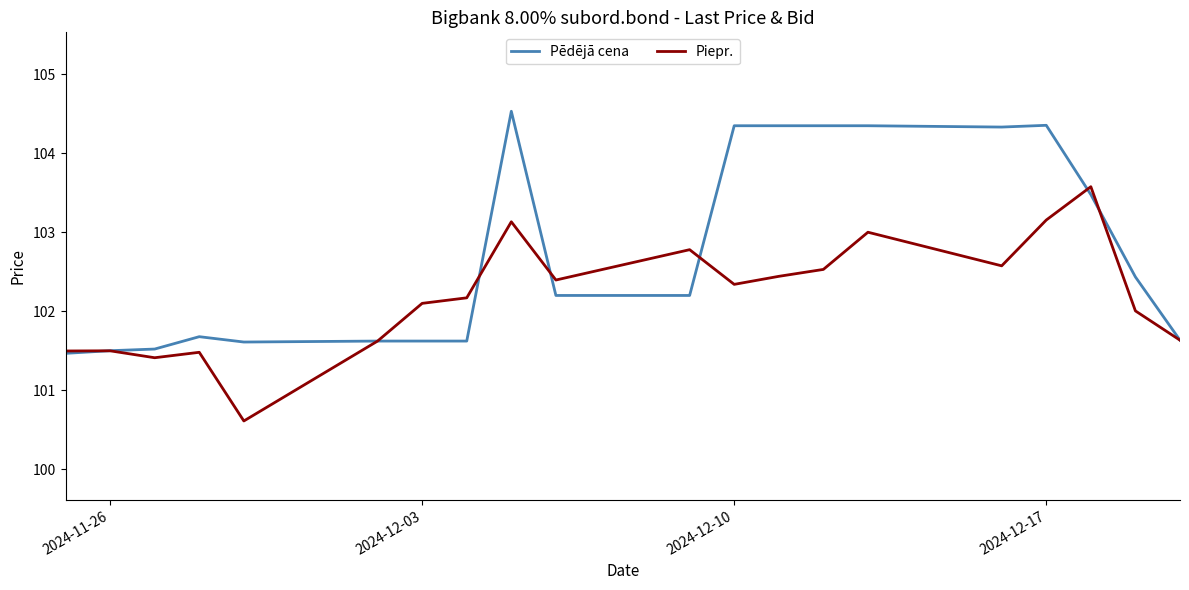

What is the lowest value of the Piepr. series?

100.6